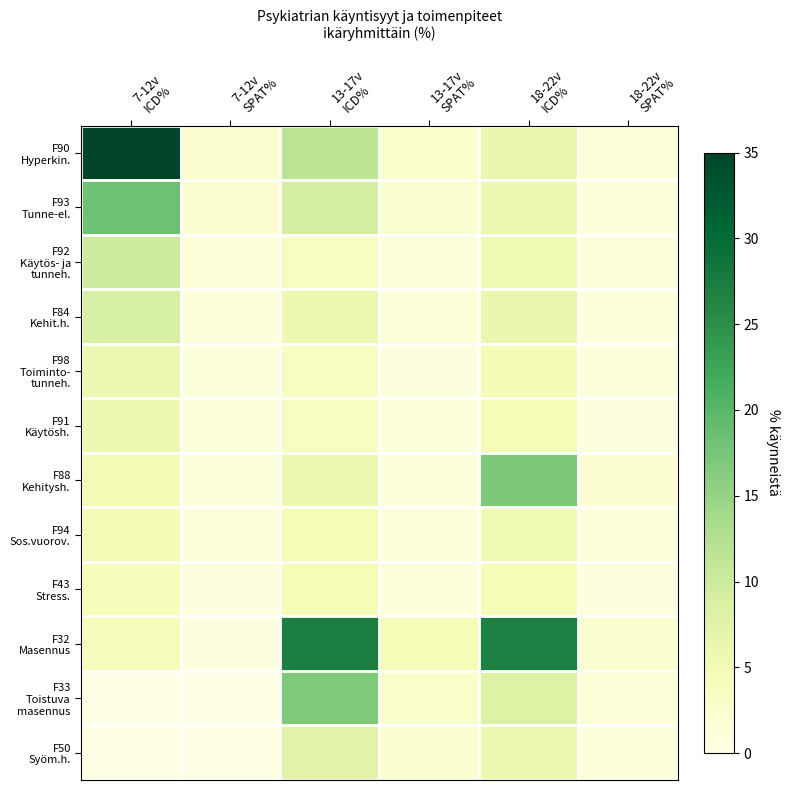

What is the spread (max minus min) of values at 18-22v
ICD%?

22.4